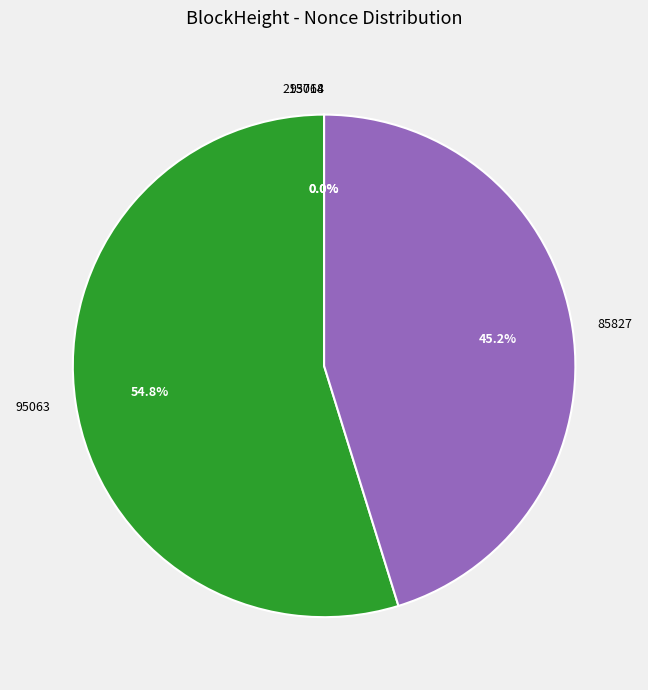

Which category accounts for the majority?

95063